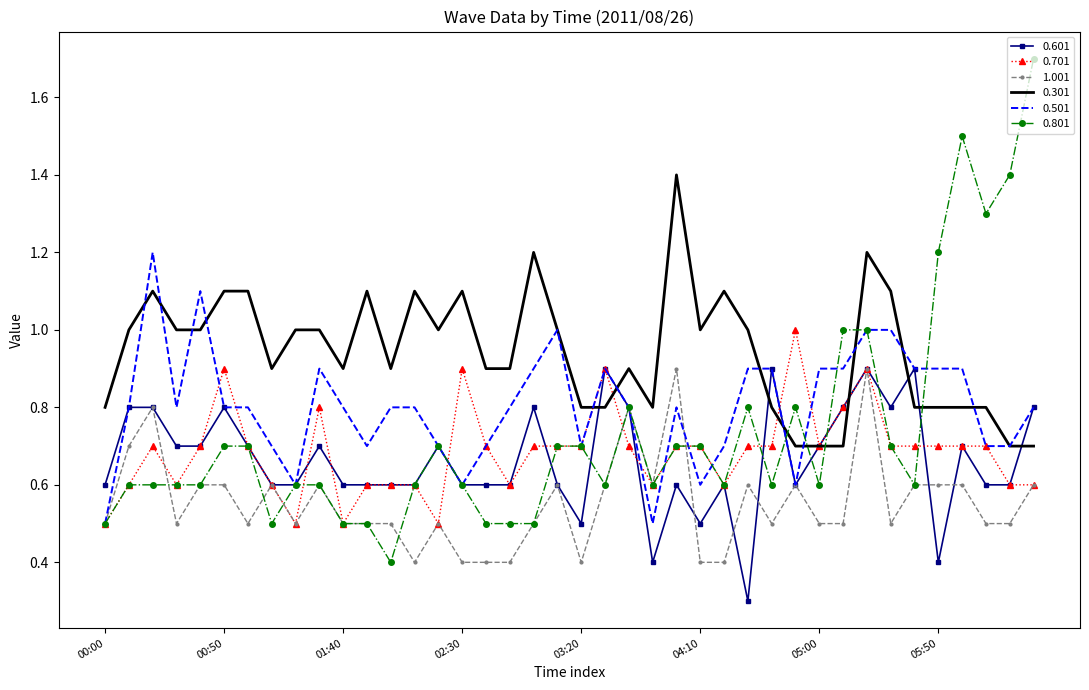

What is the lowest value of the 0.501 series?

0.5